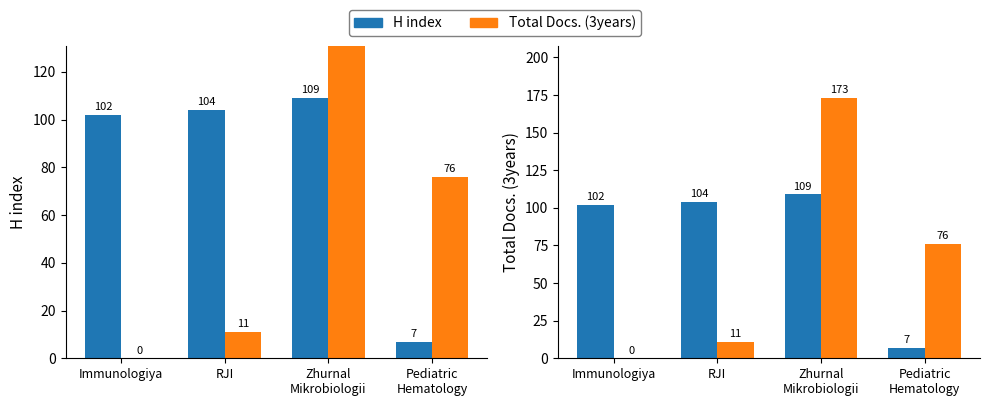

True or false: H index has a value of 102 at Immunologiya.

True